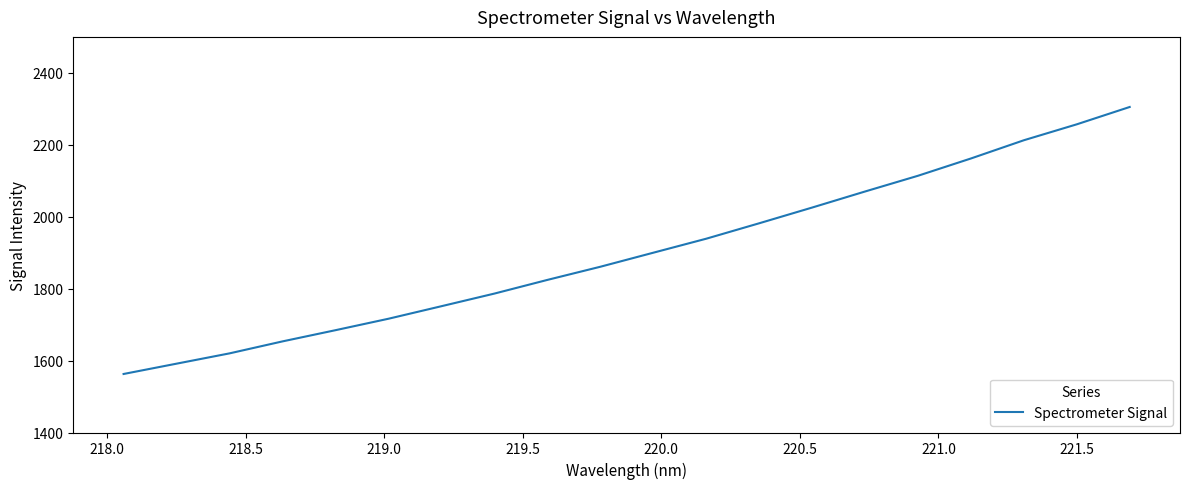

What is the smallest value displayed?

1562.7